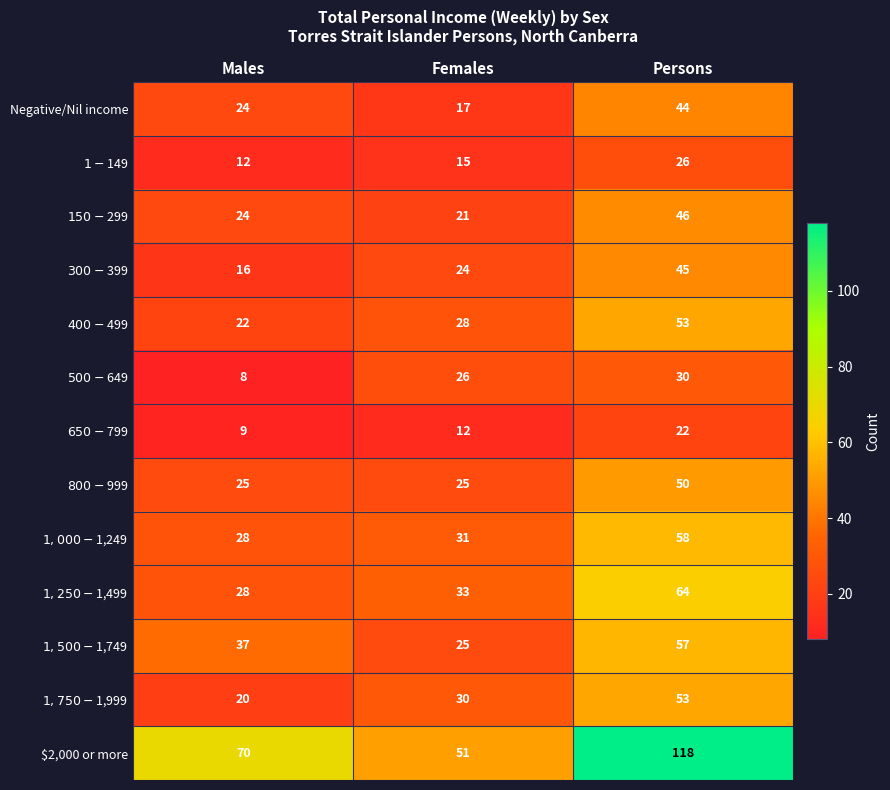

What is the spread (max minus min) of values at Males?

62